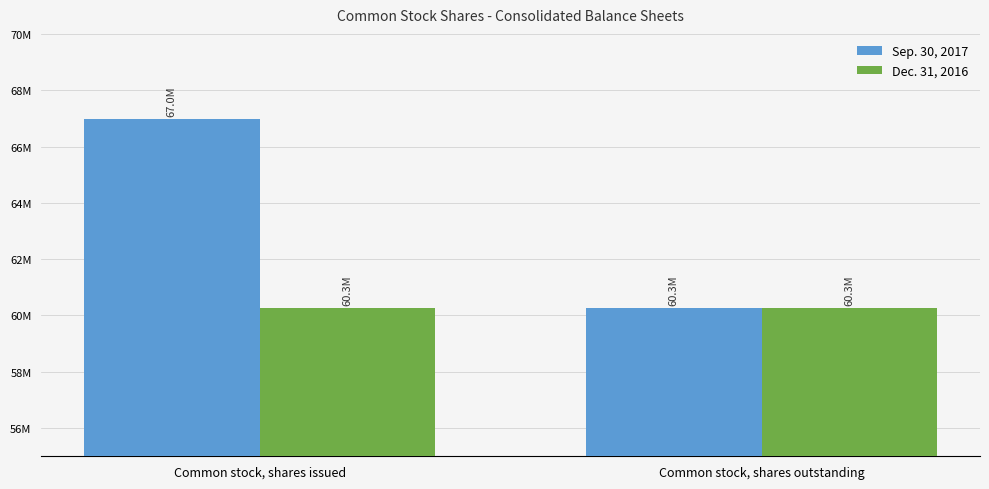

What position from the right is Common stock, shares outstanding?

1